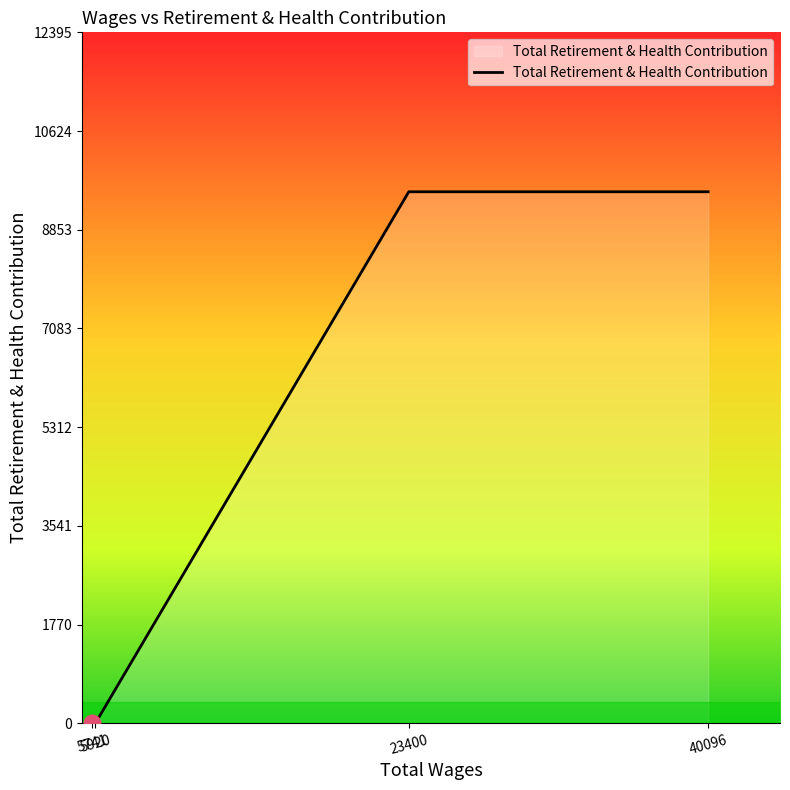

What is the difference between the maximum and minimum values?

9535